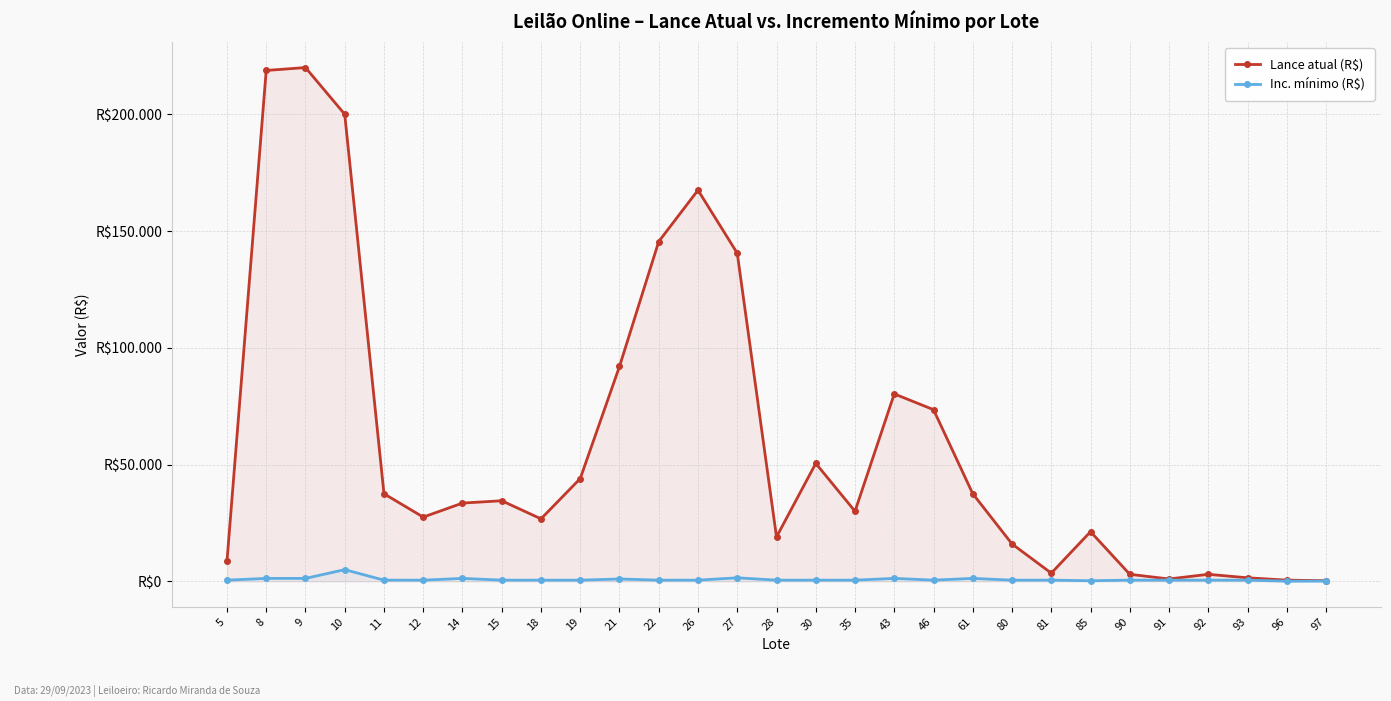

True or false: Inc. mínimo (R$) has more than 1 points higher than both neighbors.

True